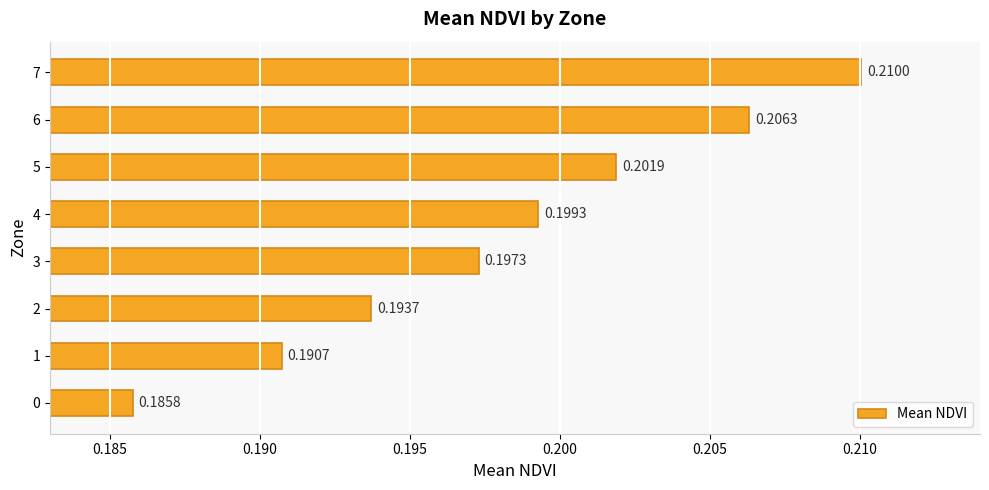

Are the bars grouped side by side (vs. stacked)?

No